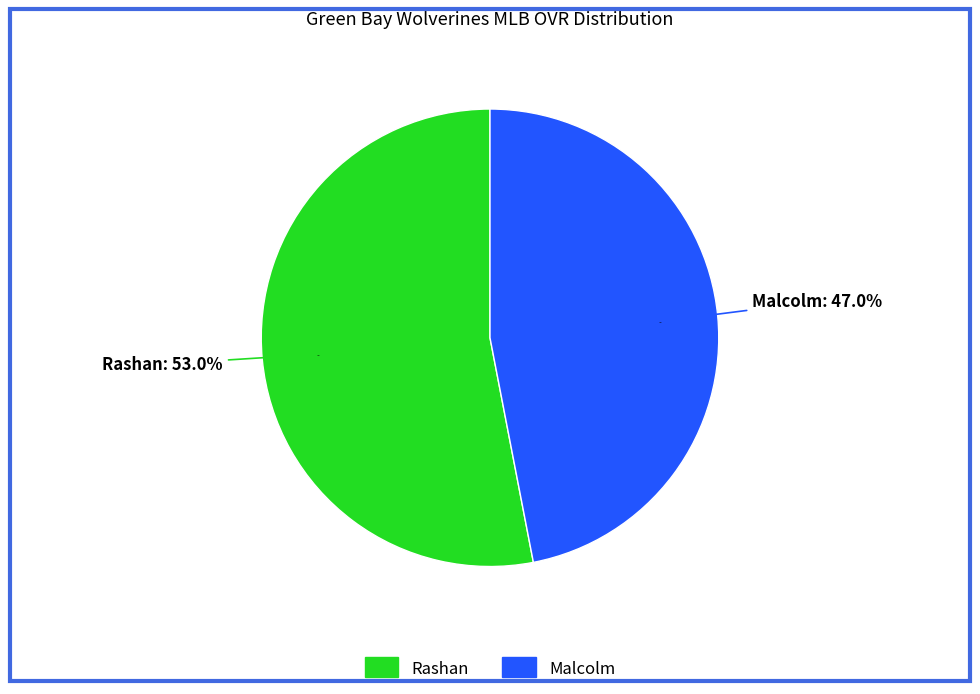

How many slices are in this pie chart?

2